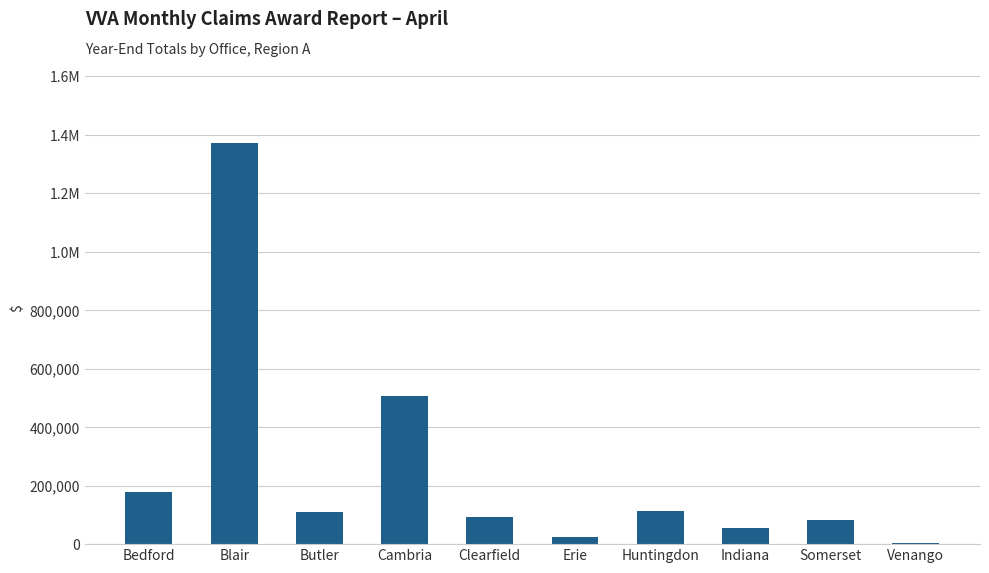

What is the sum of the values at Butler and Indiana?

167805